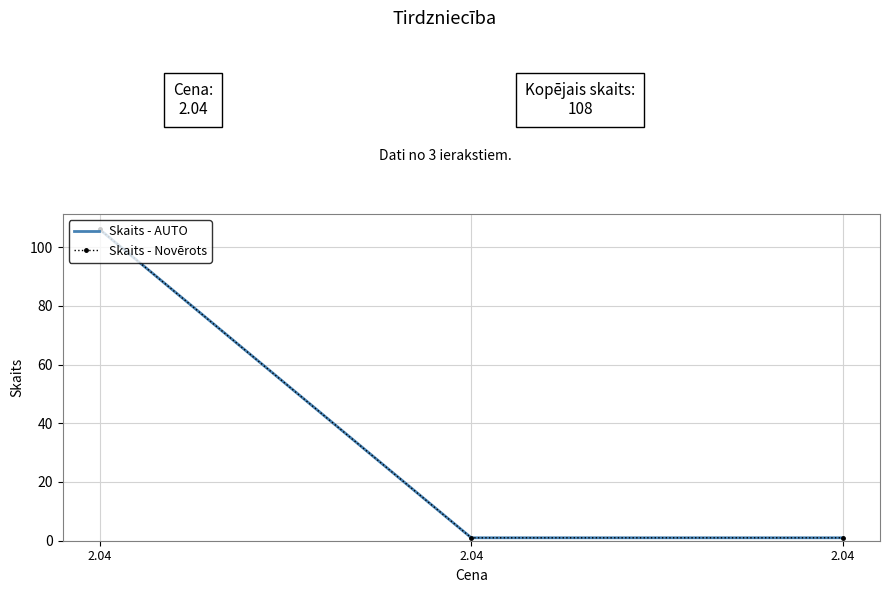

At how many categories does at least one series exceed 84?

1